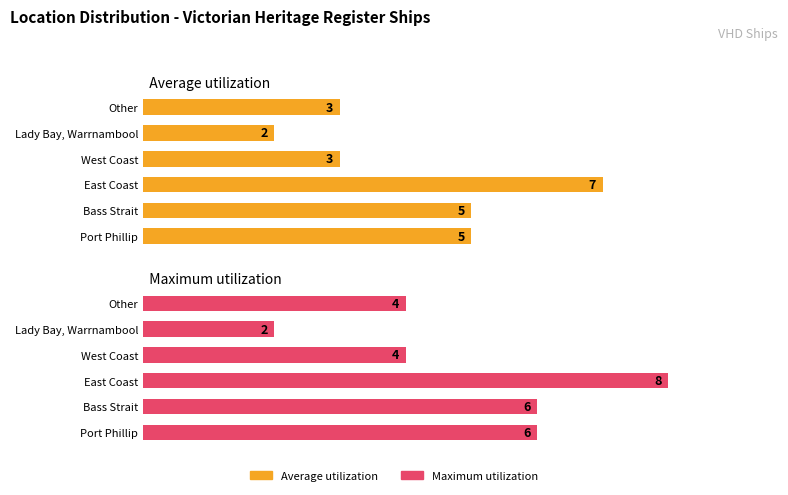

List the series in order of their overall mean, lowest first.

Average utilization, Maximum utilization